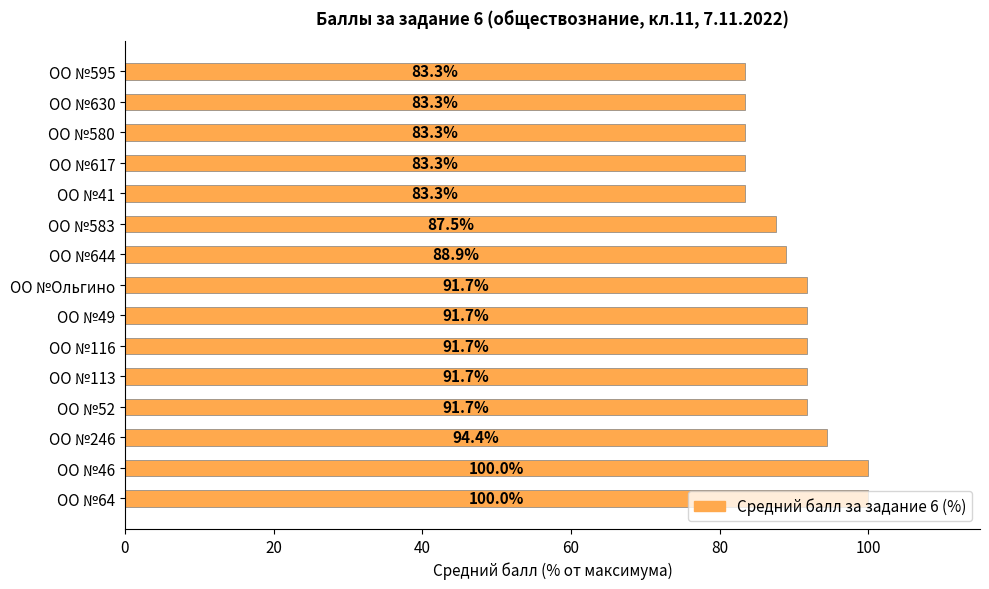

True or false: the data shows 30.9 at ОО №116.

False